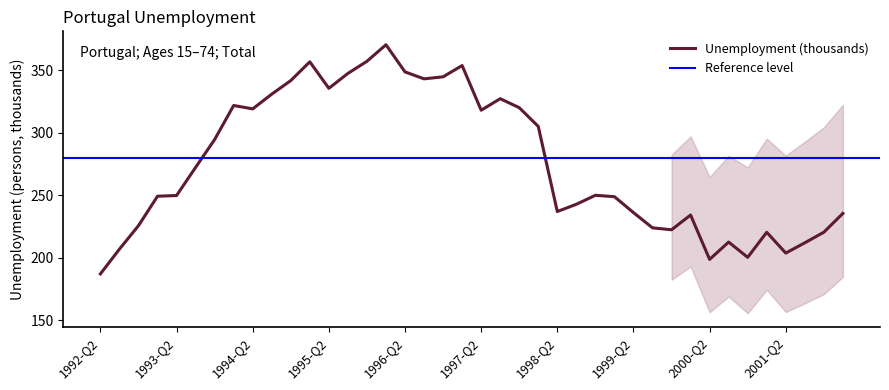

What is the sum of all values?

11029.8